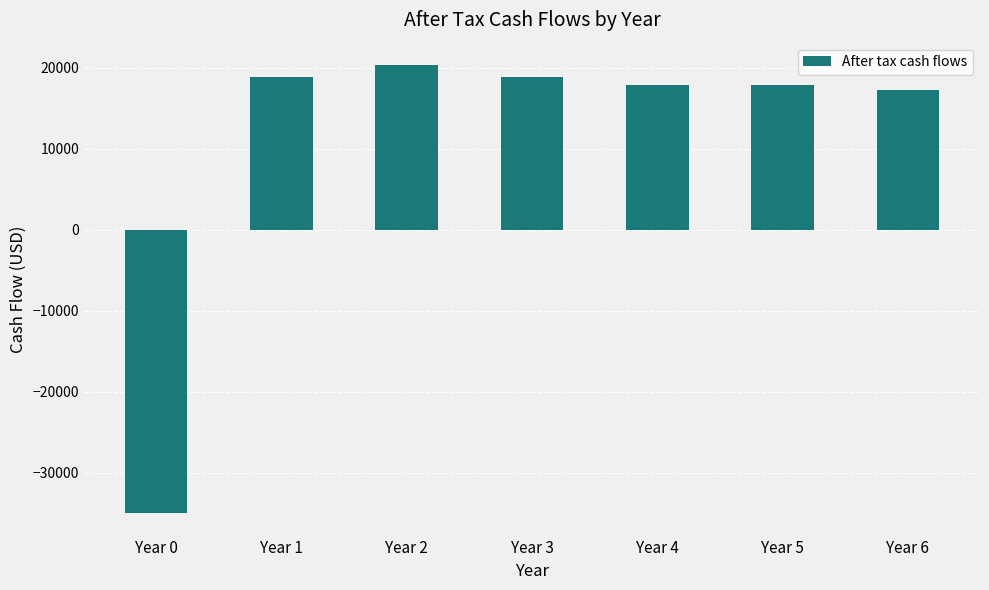

How many bars are there in total?

7